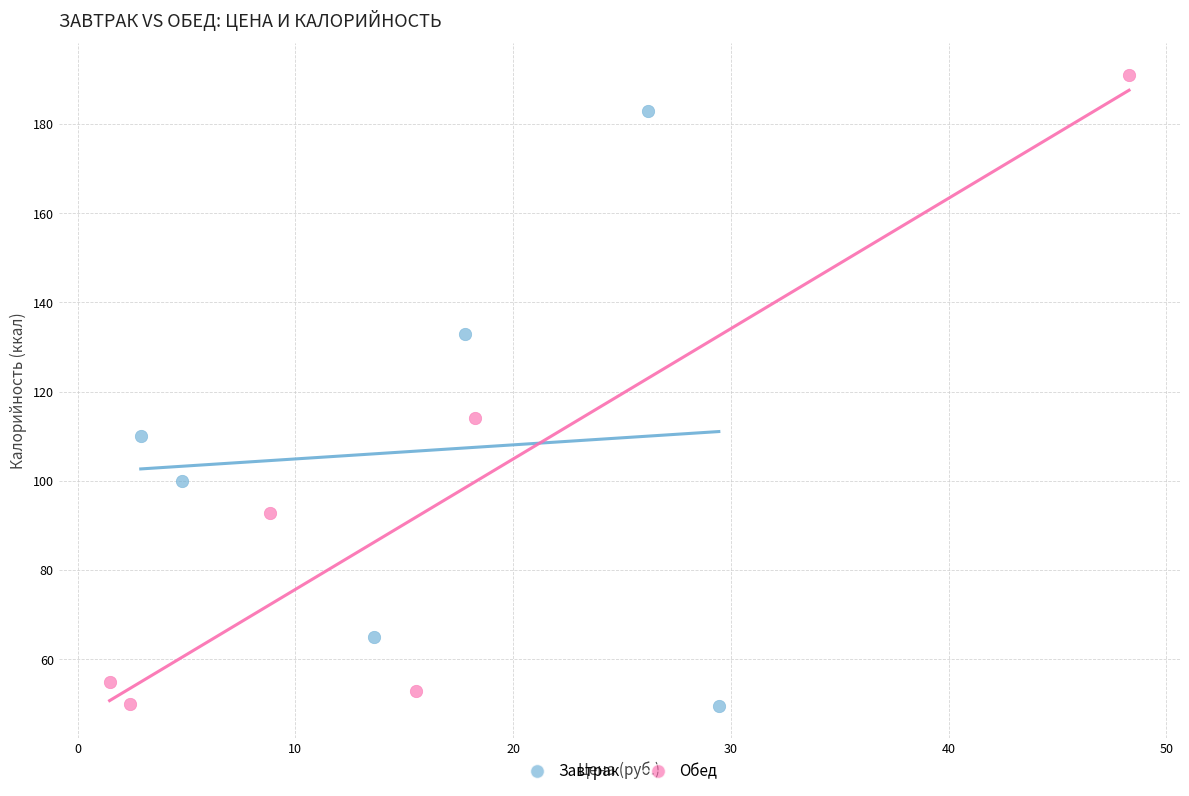

What are all the series names shown in the legend?

Завтрак, Обед